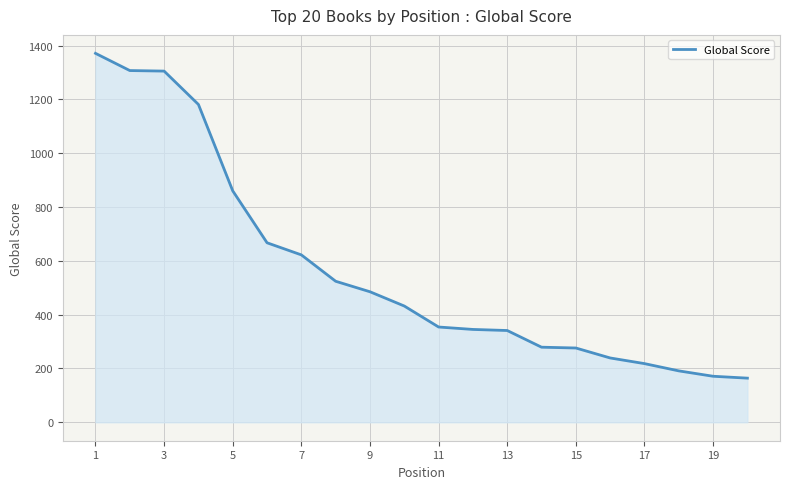

What is the minimum value shown in the chart?

164